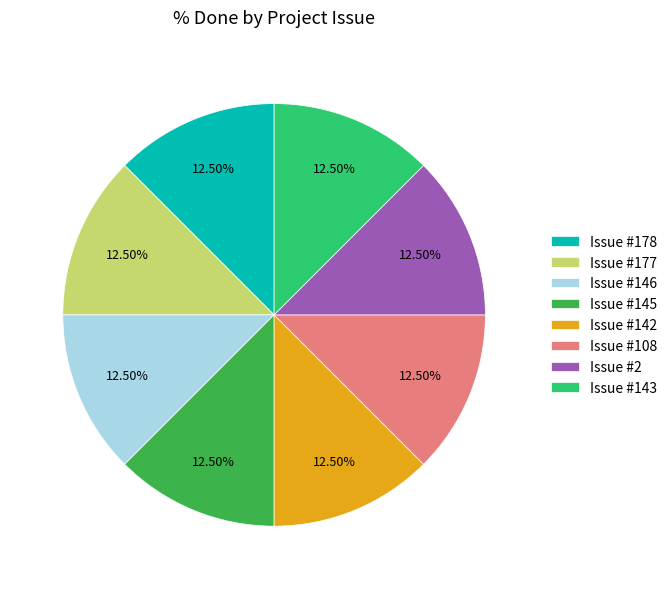

Does any single category account for the majority?

No